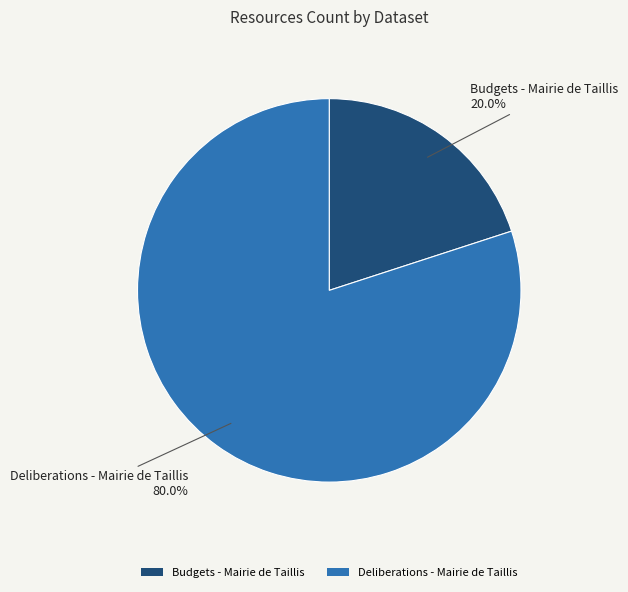

Combined, what portion of the pie is Budgets - Mairie de Taillis and Deliberations - Mairie de Taillis?

100.0%